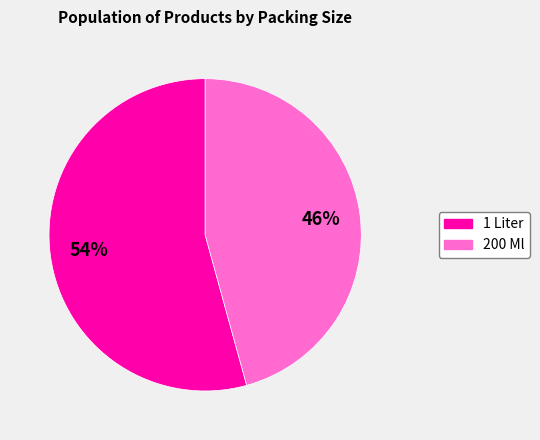

Combined, do 1 Liter and 200 Ml account for over 50%?

Yes